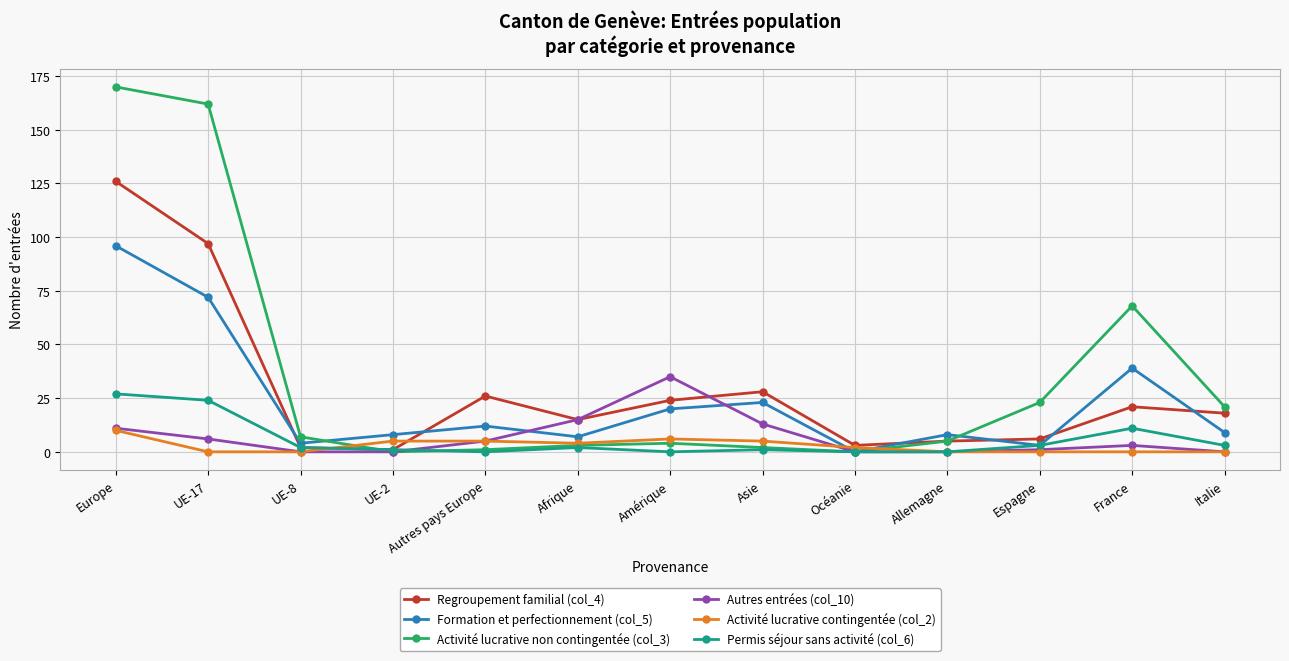

Reading right to left, extract all data points from this chart.

Regroupement familial (col_4): Italie=18	France=21	Espagne=6	Allemagne=5	Océanie=3	Asie=28	Amérique=24	Afrique=15	Autres pays Europe=26	UE-2=1	UE-8=2	UE-17=97	Europe=126
Formation et perfectionnement (col_5): Italie=9	France=39	Espagne=3	Allemagne=8	Océanie=0	Asie=23	Amérique=20	Afrique=7	Autres pays Europe=12	UE-2=8	UE-8=4	UE-17=72	Europe=96
Activité lucrative non contingentée (col_3): Italie=21	France=68	Espagne=23	Allemagne=5	Océanie=0	Asie=2	Amérique=4	Afrique=3	Autres pays Europe=1	UE-2=0	UE-8=7	UE-17=162	Europe=170
Autres entrées (col_10): Italie=0	France=3	Espagne=1	Allemagne=0	Océanie=0	Asie=13	Amérique=35	Afrique=15	Autres pays Europe=5	UE-2=0	UE-8=0	UE-17=6	Europe=11
Activité lucrative contingentée (col_2): Italie=0	France=0	Espagne=0	Allemagne=0	Océanie=2	Asie=5	Amérique=6	Afrique=4	Autres pays Europe=5	UE-2=5	UE-8=0	UE-17=0	Europe=10
Permis séjour sans activité (col_6): Italie=3	France=11	Espagne=3	Allemagne=0	Océanie=0	Asie=1	Amérique=0	Afrique=2	Autres pays Europe=0	UE-2=1	UE-8=2	UE-17=24	Europe=27